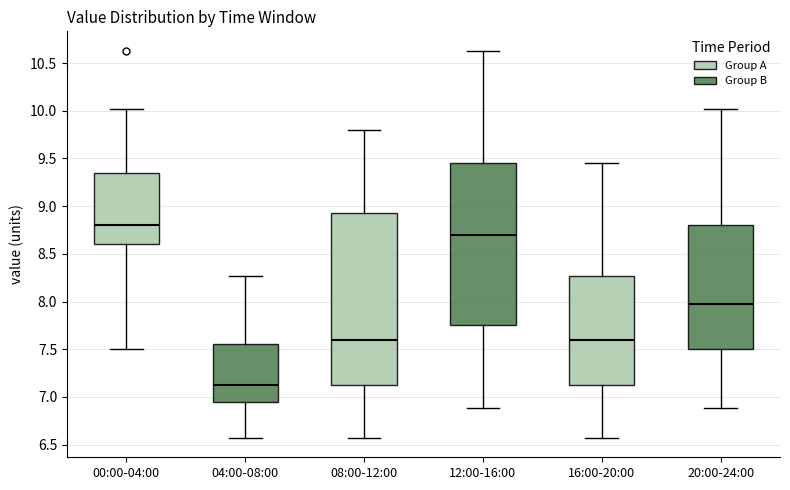

Which box has the highest median line?

00:00-04:00